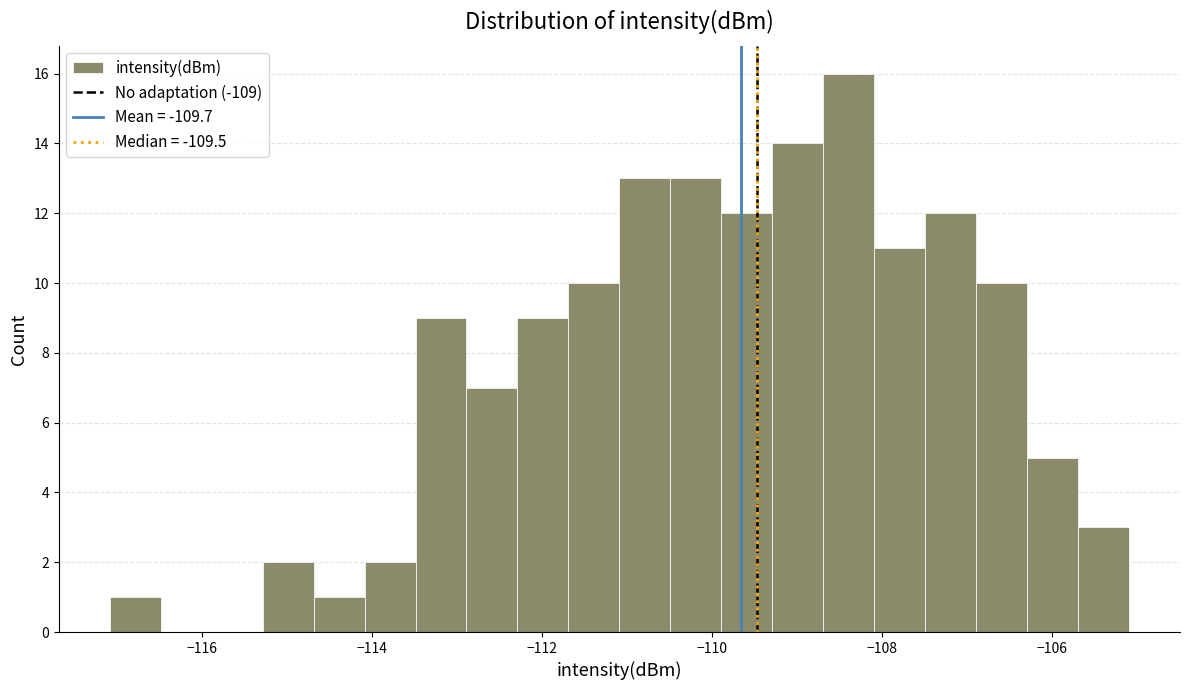

Around what value on the x-axis is the tallest bar? Give the approximate position of its centre, as read against the axis.

-108.4